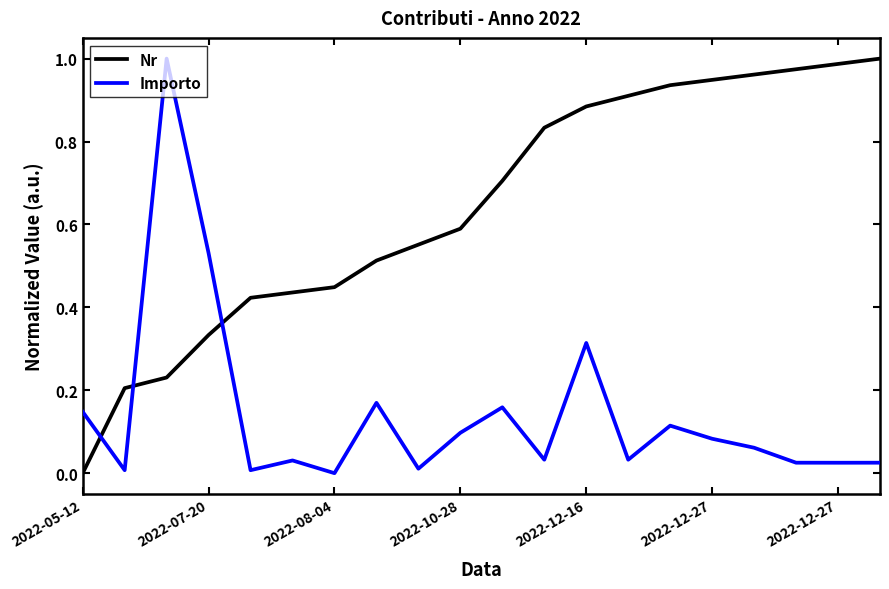

Which series has the largest total across all categories?

Nr